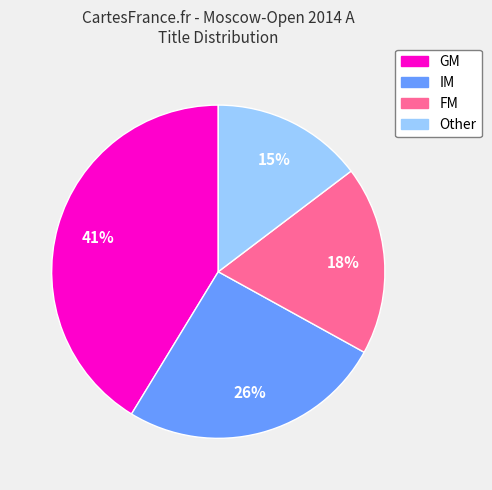

Which has a higher value, GM or IM?

GM